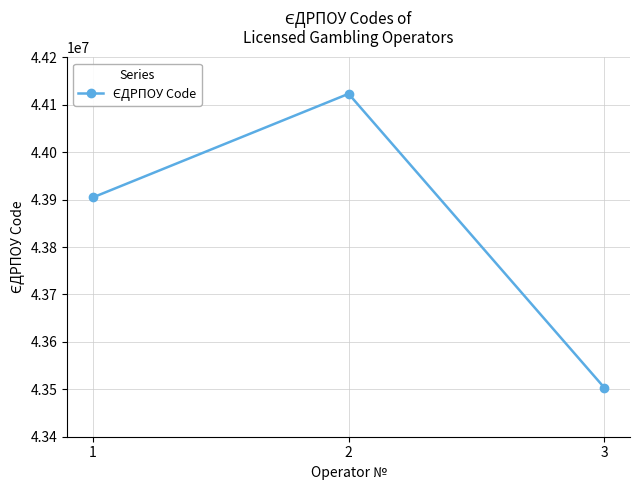

What value does the data have at 1?

43904440